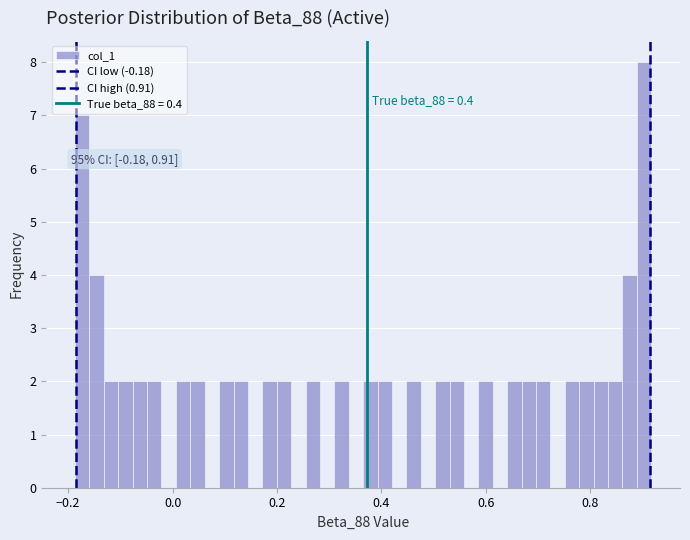

Around what value on the x-axis is the tallest bar? Give the approximate position of its centre, as read against the axis.

0.90